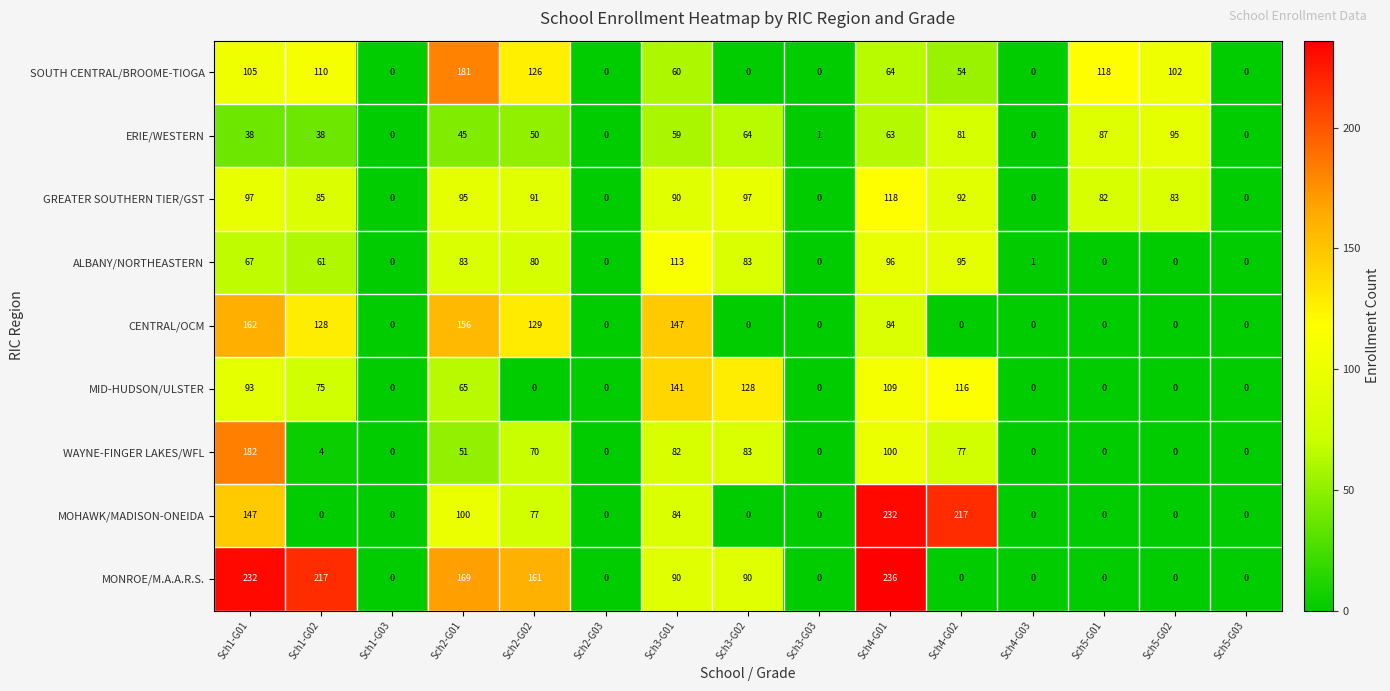

Which category has the highest value across all series?

Sch4-G01